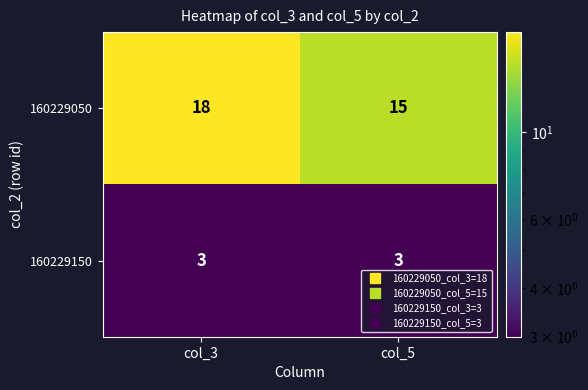

Rank the categories by 160229050 value from highest to lowest.

col_3, col_5